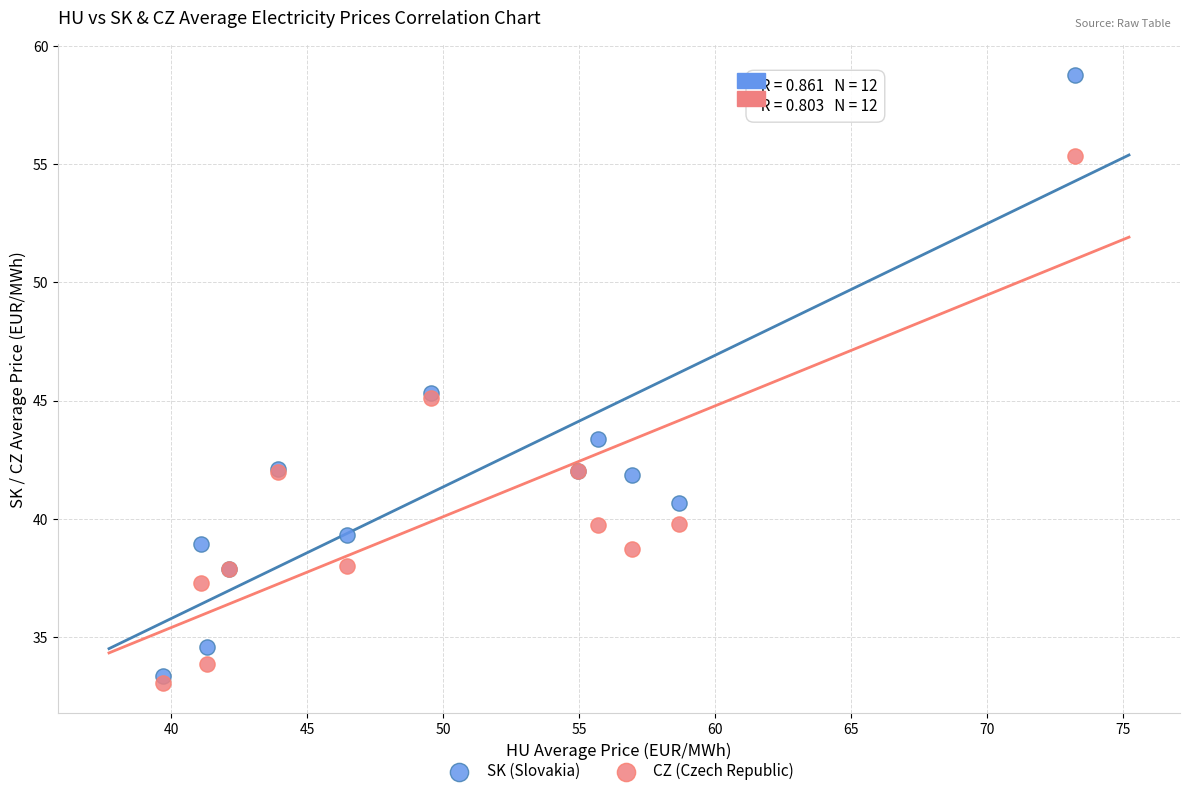

In the CZ (Czech Republic) series, what Y value is closest to 44?

45.1